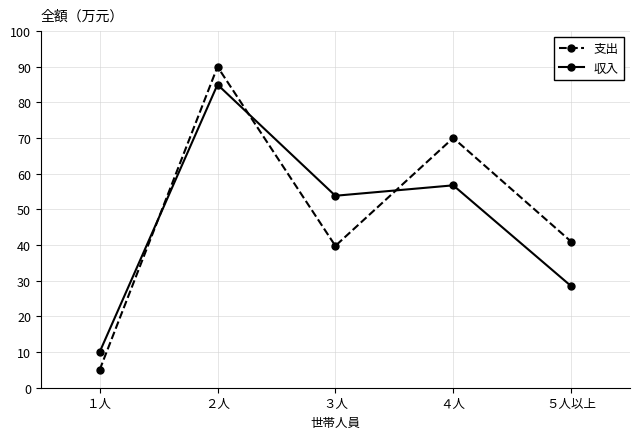

Rank the series by their maximum value, from lowest to highest.

収入, 支出